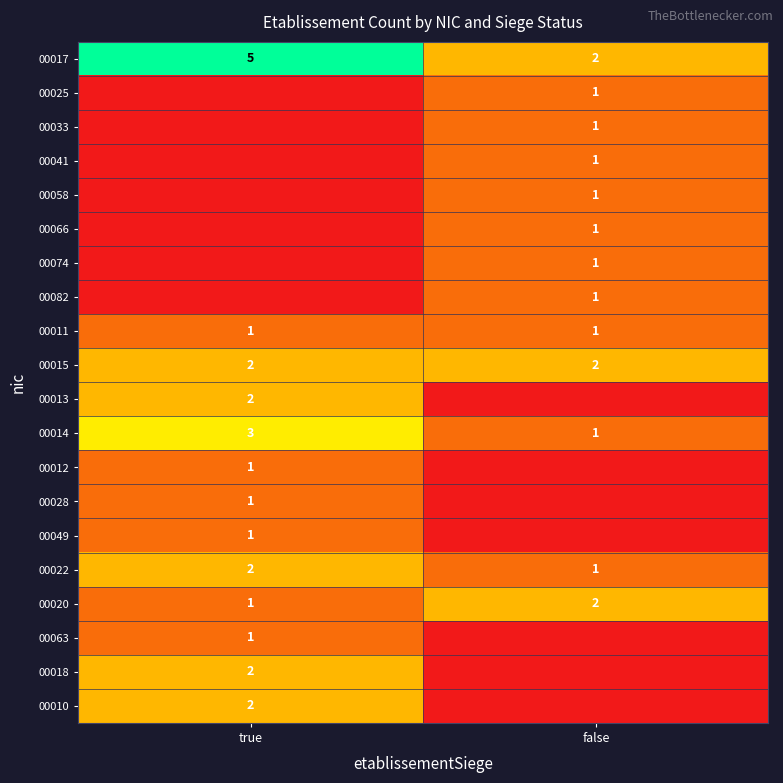

What is the approximate value of 00014 at true?

3